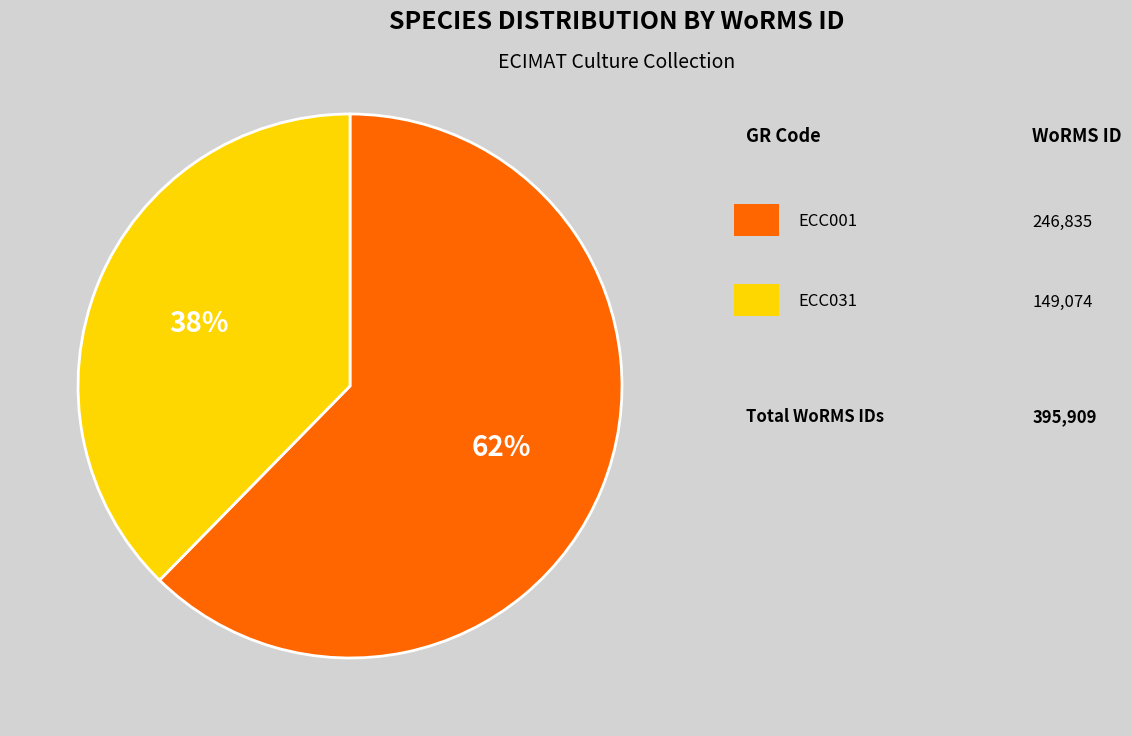

Count the number of slices in the pie.

2